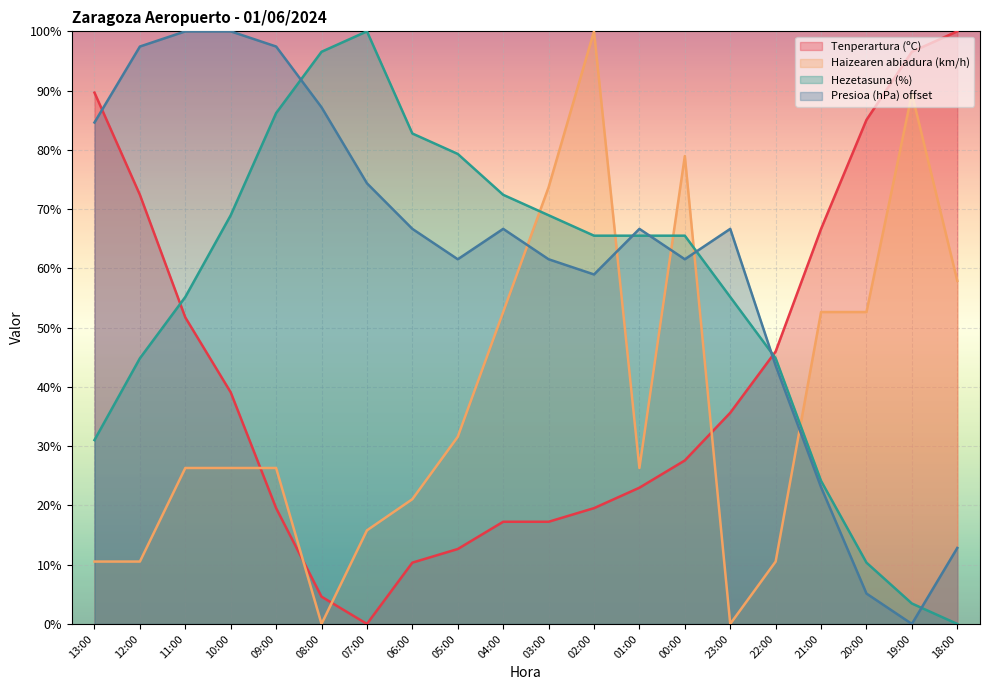

Which series has the largest total across all categories?

Presioa (hPa) offset